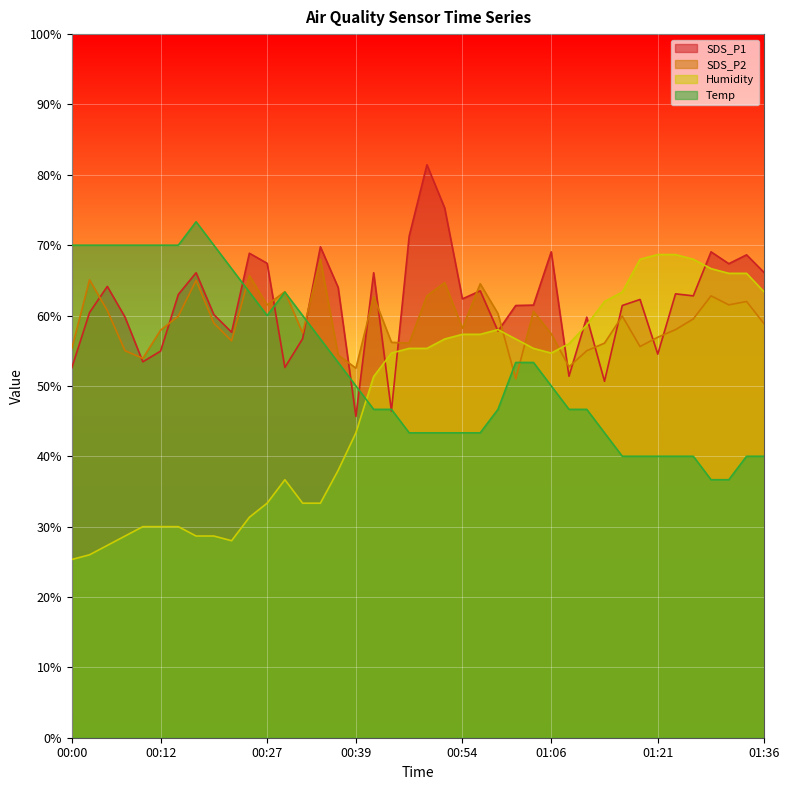

How many lines are shown in the chart?

4